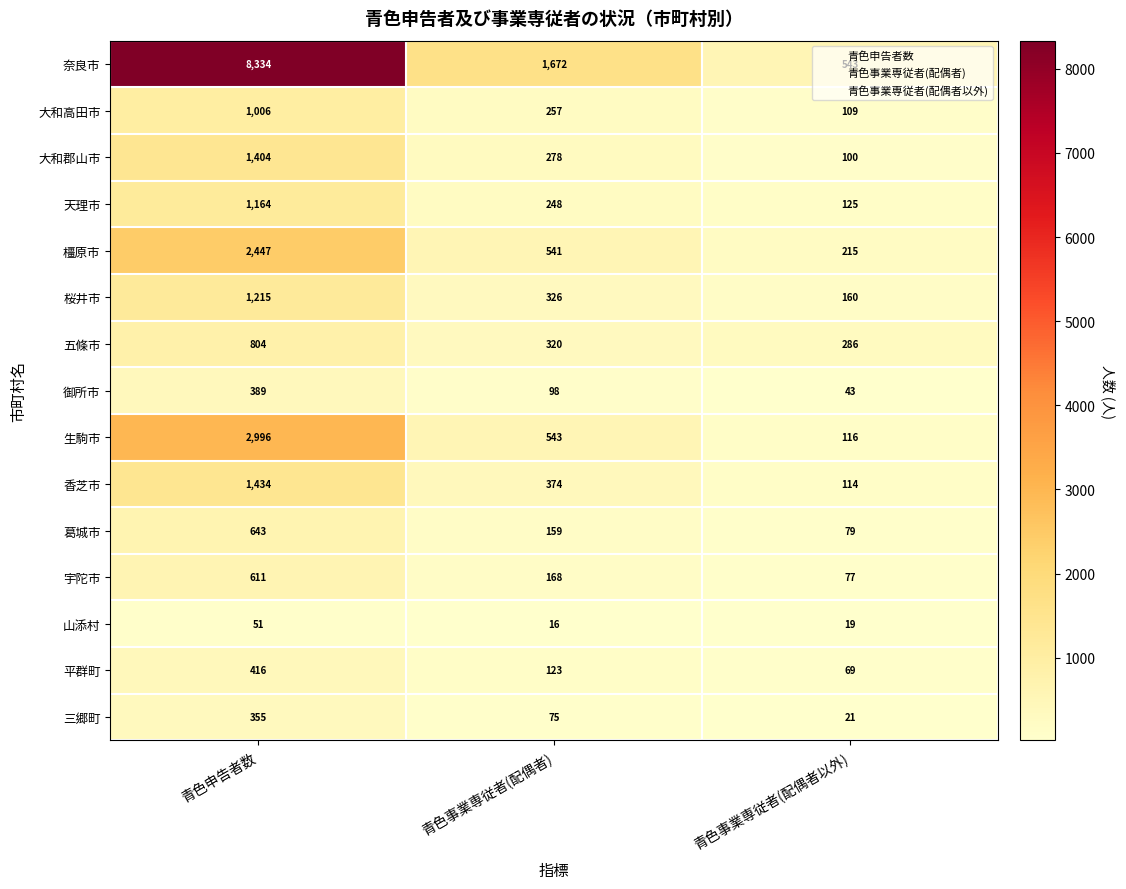

Which category has the lowest value across all series?

青色事業専従者(配偶者)